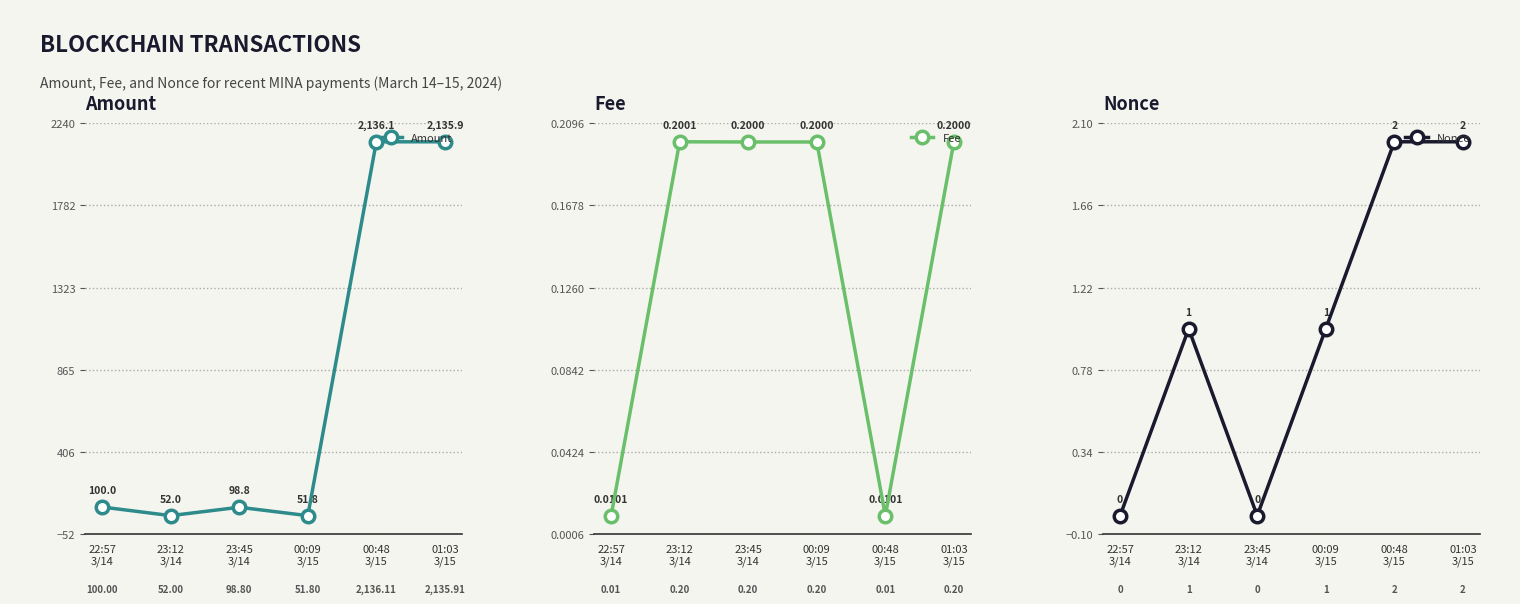

Reading left to right, transcribe all the data shown in this chart.

Amount: 100.0	52.0	98.8	51.8	2136.1	2135.9
Fee: 0.0	0.2	0.2	0.2	0.0	0.2
Nonce: 0.0	1.0	0.0	1.0	2.0	2.0